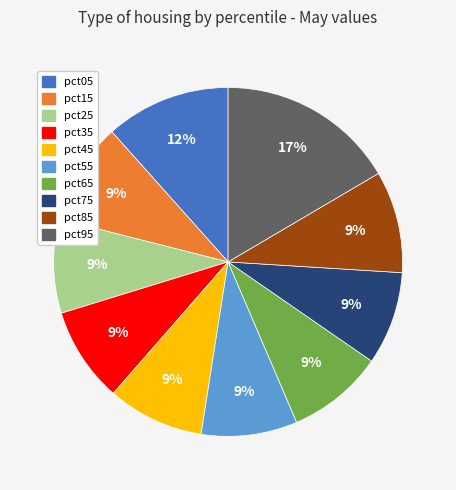

Combined, do pct65 and pct35 account for over 50%?

No